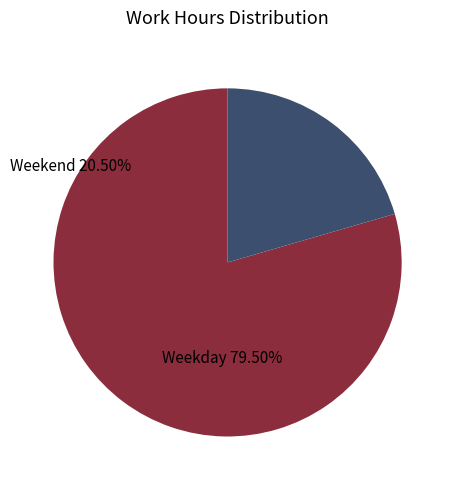

How many slices are in this pie chart?

2